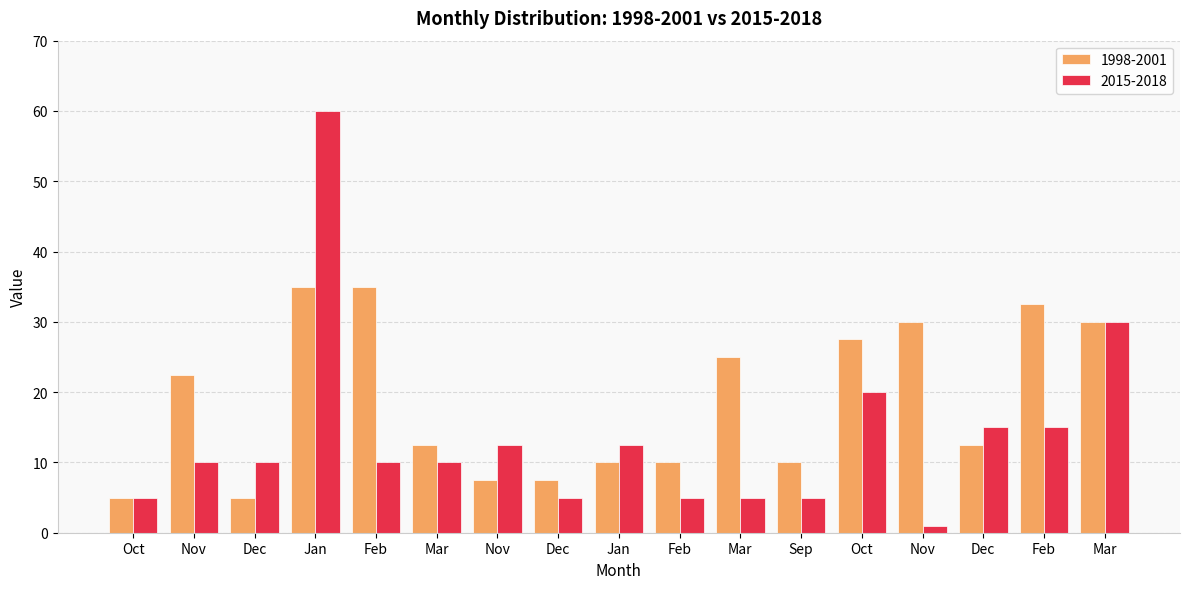

At how many categories does at least one series exceed 18?

8